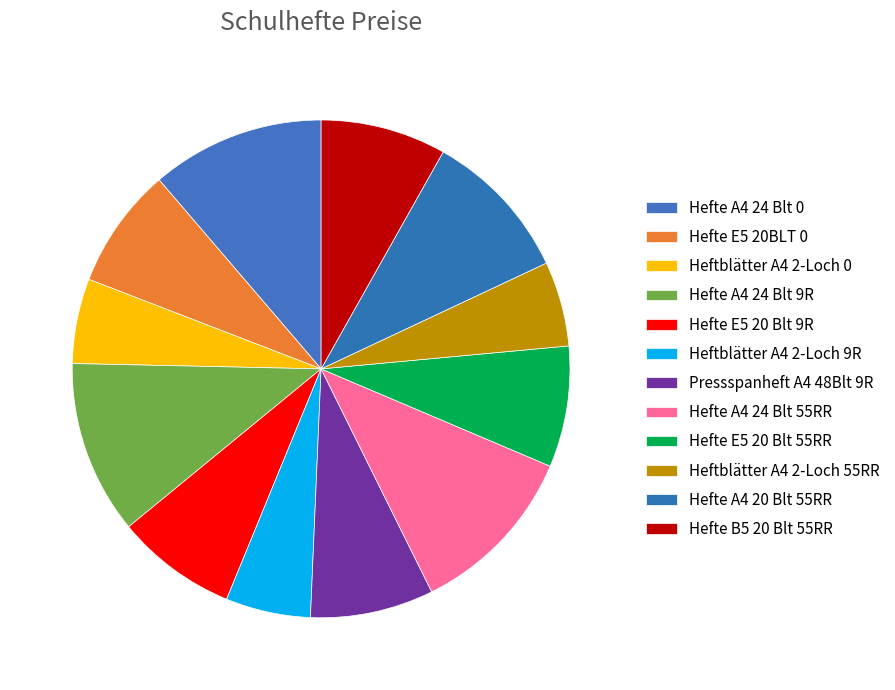

What portion of the pie excludes Hefte A4 20 Blt 55RR?

90.1%